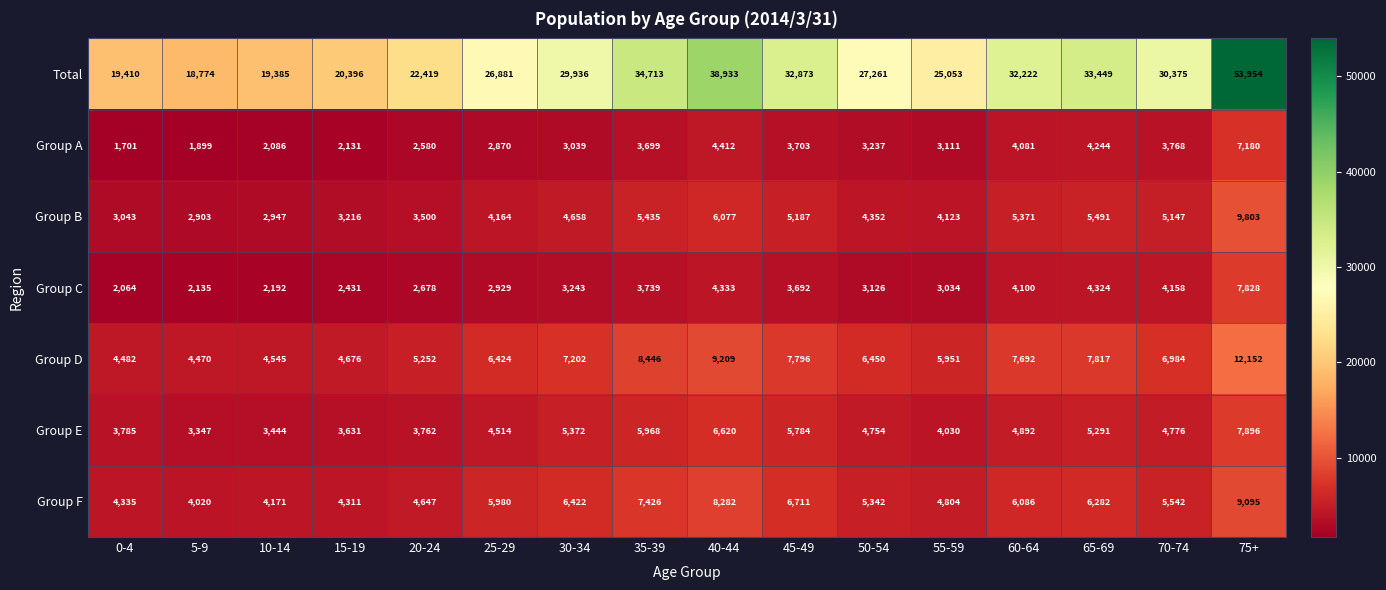

Is it true that Group E equals 2384 at 50-54?

False